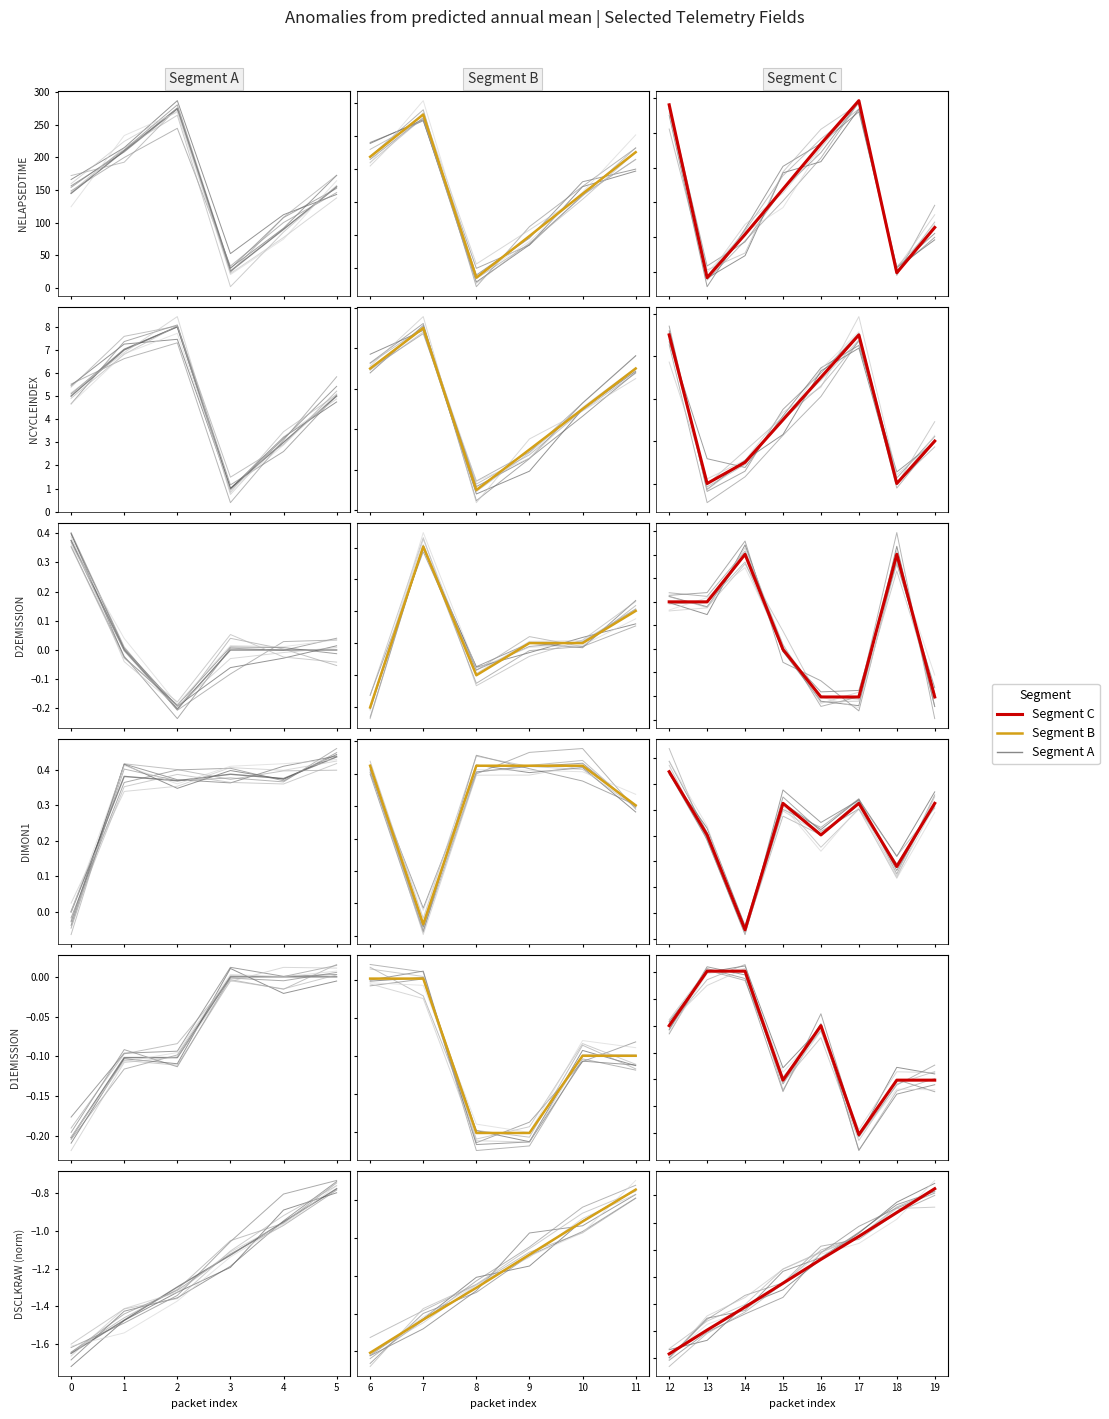

How many interior local valleys does the NCYCLEINDEX series have?

1